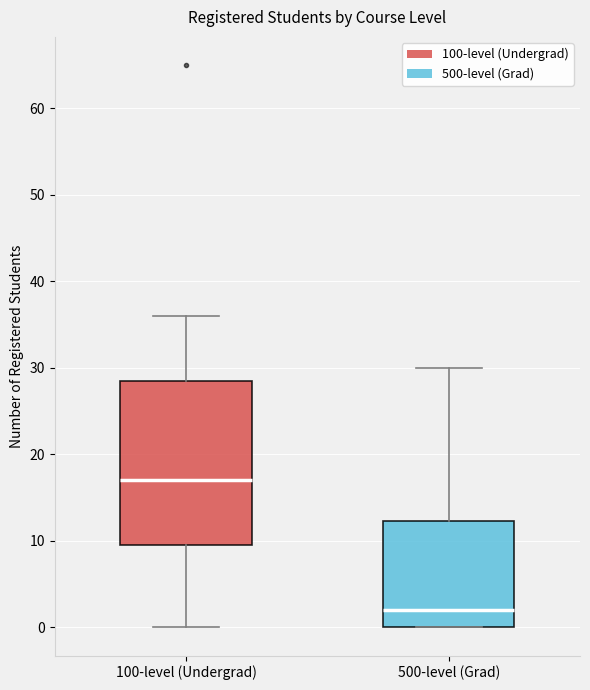

Where does the upper whisker of the box for 100-level (Undergrad) end on the y-axis? The values are not printed on the chart, so give them approximately, as read against the axis.

36